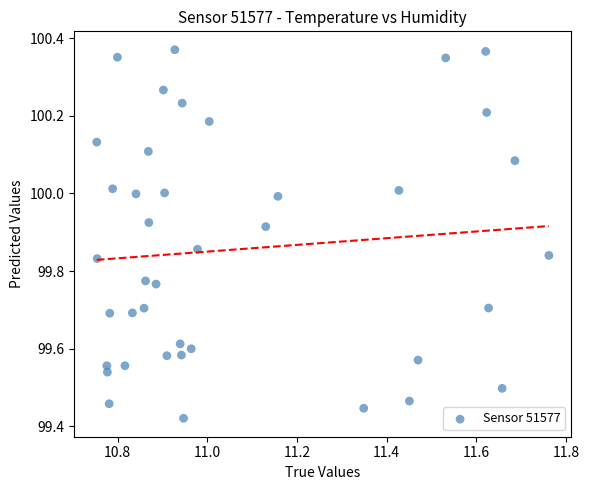

What is the range of Y values (max minus min)?

0.9